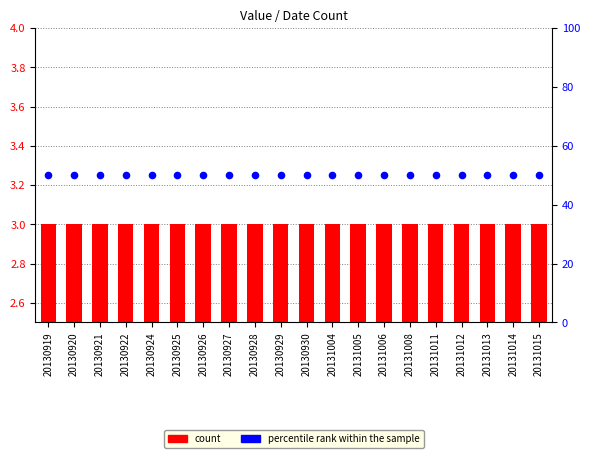

Which series has the widest spread of Y values?

count